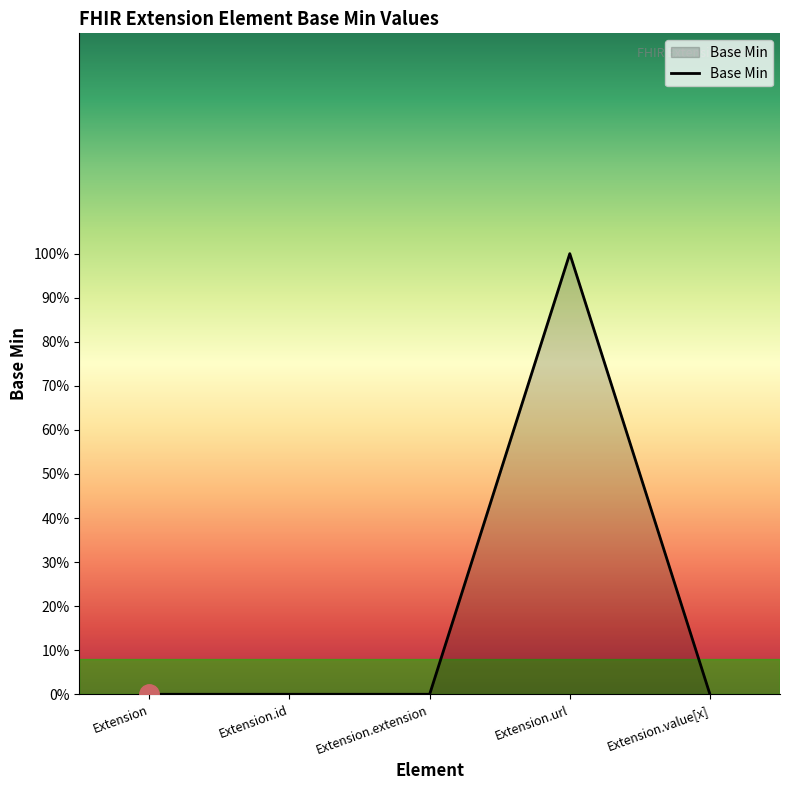

Which label corresponds to the largest value in the chart?

Extension.url